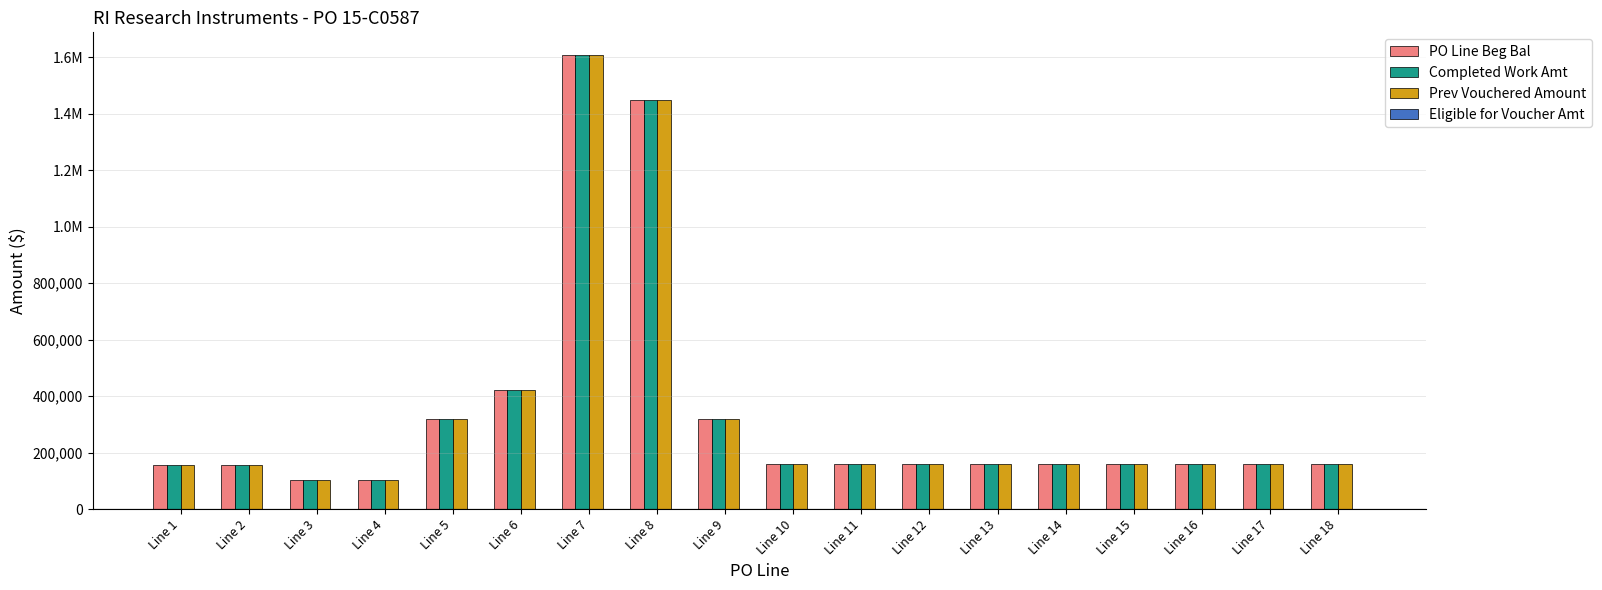

Does the chart contain any negative values?

No